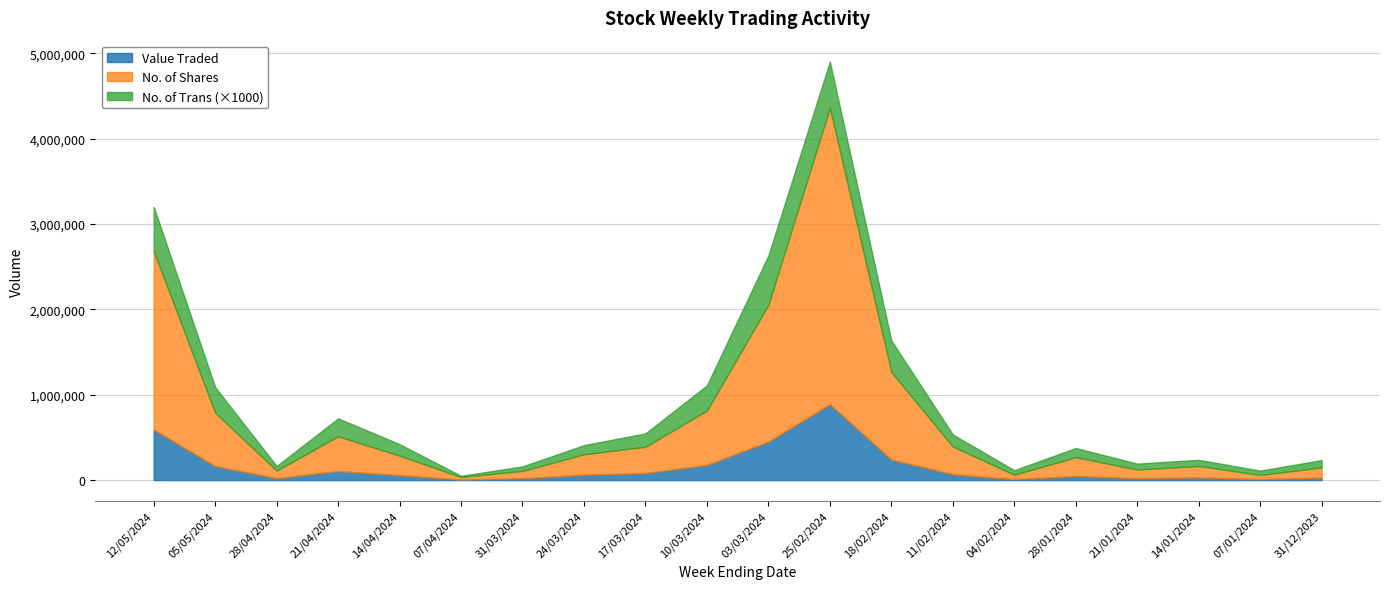

Is it true that Value Traded equals 48600 at 31/12/2023?

False